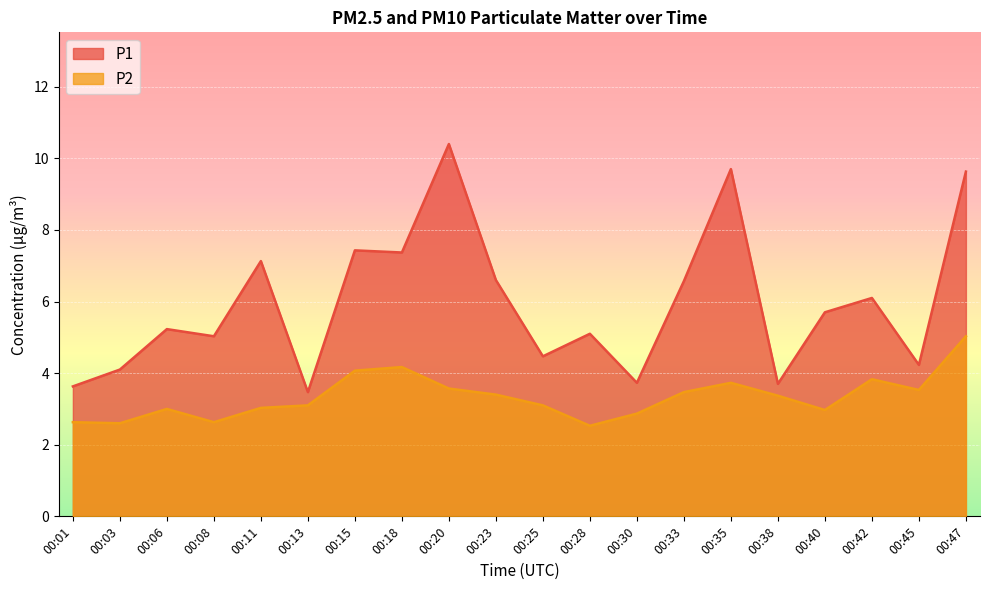

What is the difference between the maximum and second lowest values in the P1 series?

6.8